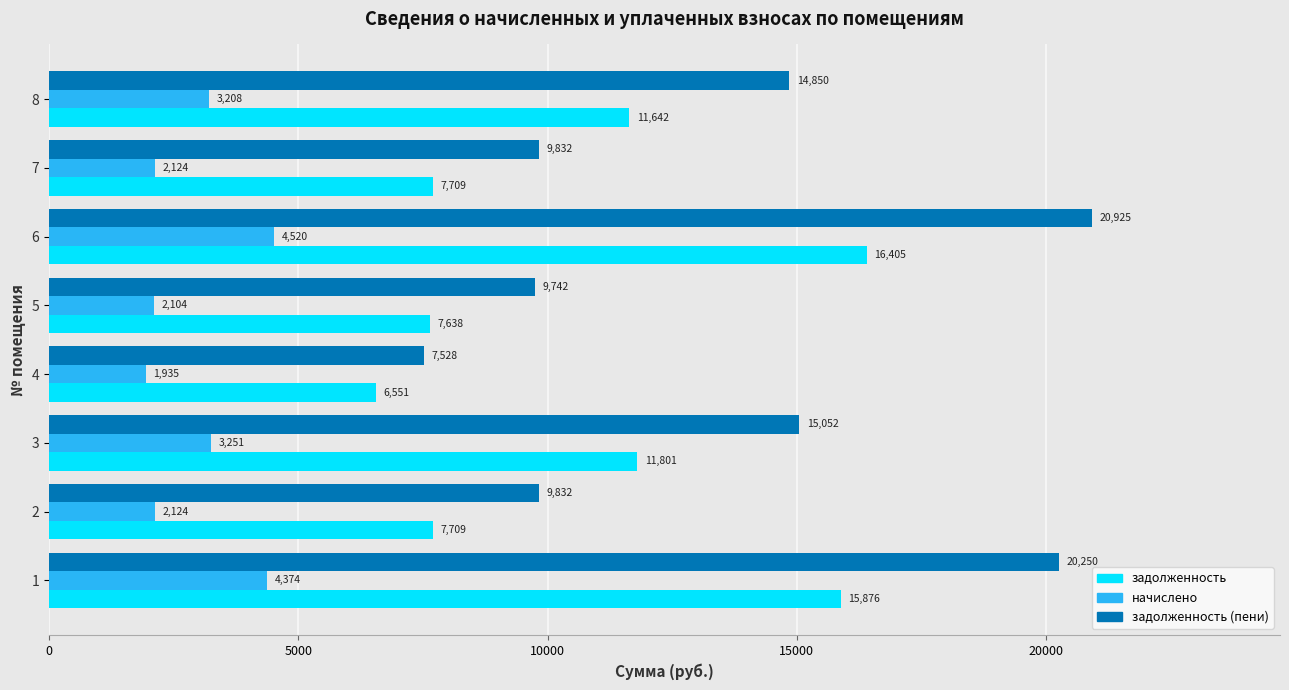

What is the total value across all series at 7?

19665.0